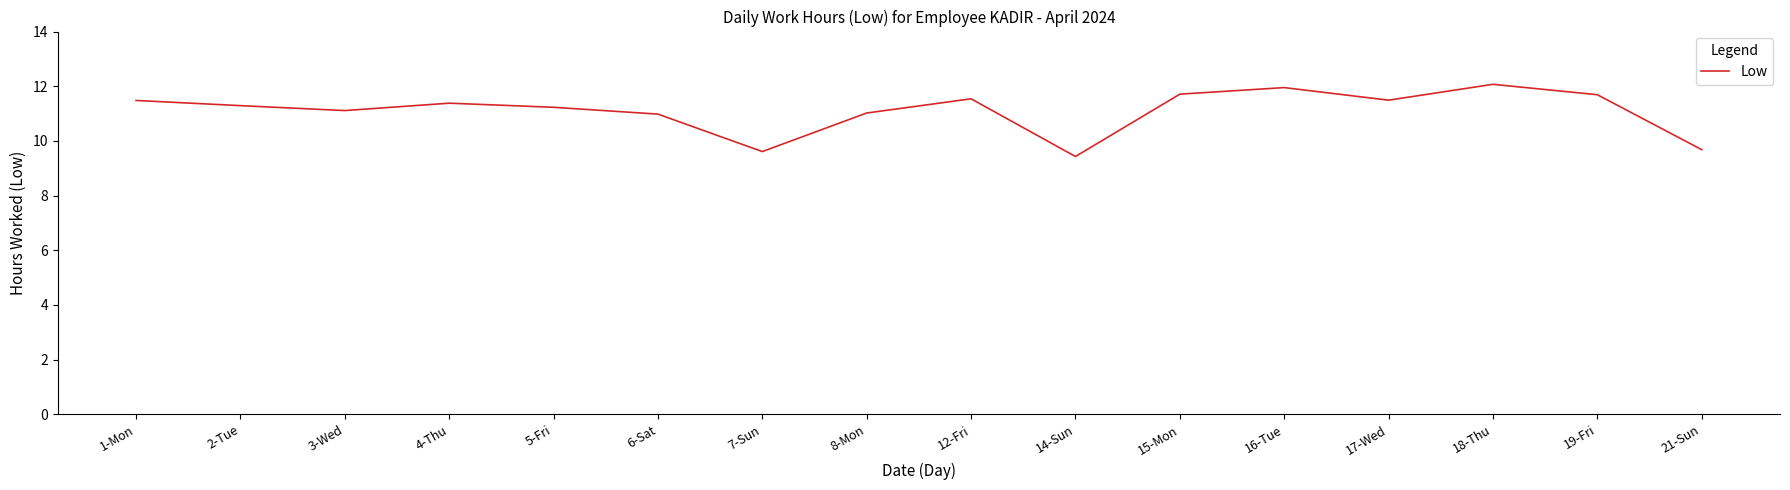

At which label does the data first exceed 11?

1-Mon